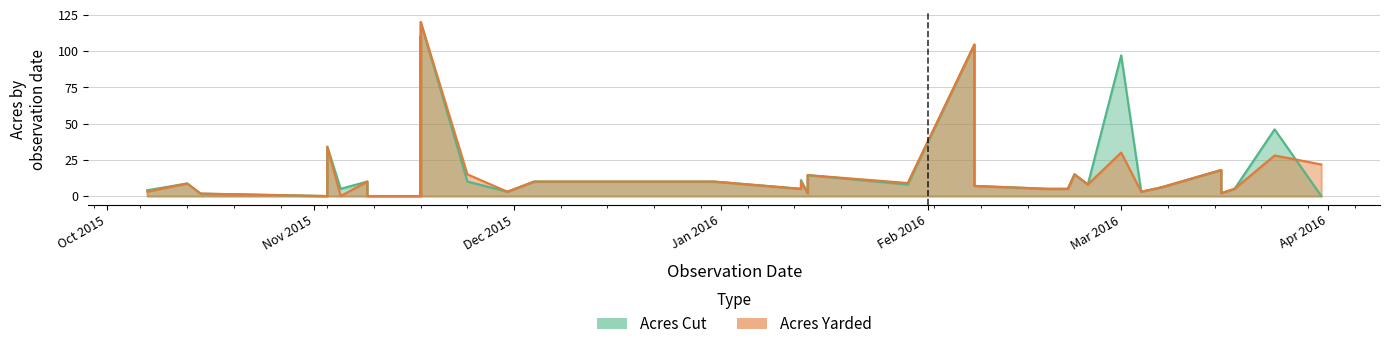

Rank the series by their maximum value, from highest to lowest.

Acres Cut, Acres Yarded